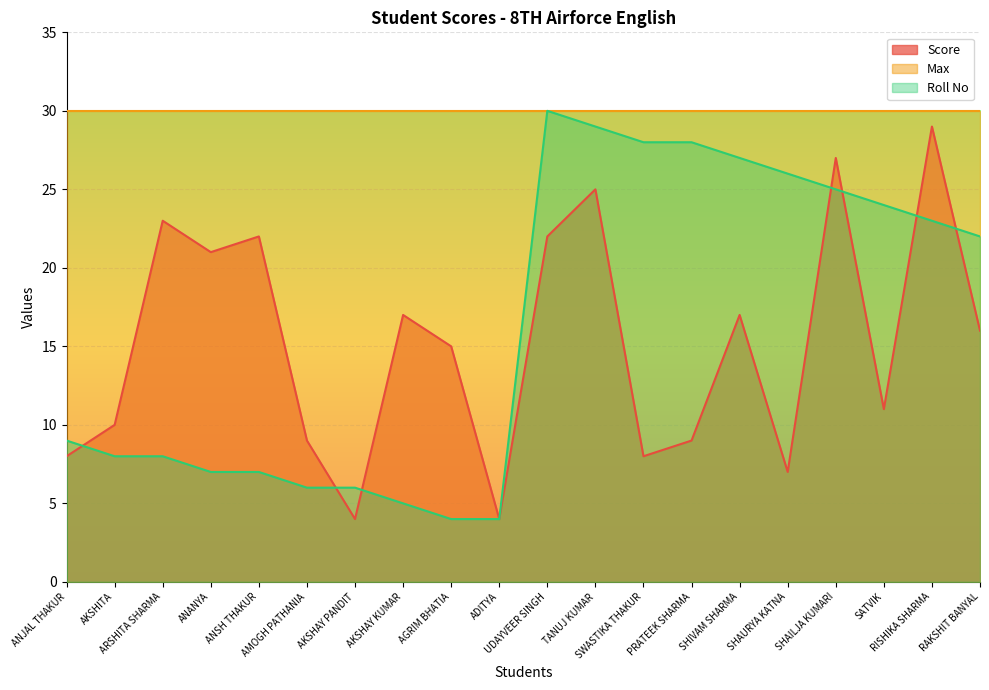

True or false: Roll No and Score cross at least once.

True